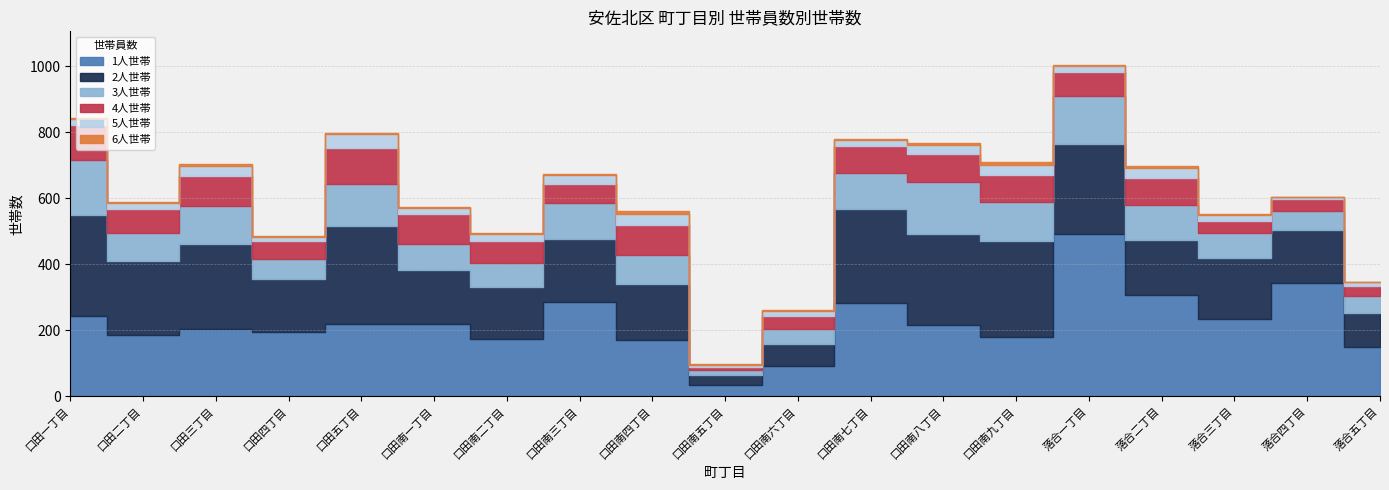

Reading right to left, transcribe all the data shown in this chart.

1人世帯: 151	345	233	306	493	179	216	283	92	34	171	285	175	219	218	194	203	185	244
2人世帯: 101	159	186	169	272	293	276	284	67	32	171	193	157	164	297	162	258	225	307
3人世帯: 53	59	75	105	145	116	158	110	46	13	87	109	73	79	130	59	116	86	164
4人世帯: 28	35	38	81	72	83	86	83	40	10	89	56	66	92	109	57	91	73	108
5人世帯: 13	7	18	32	21	31	27	16	13	7	36	28	21	18	40	12	30	17	18
6人世帯: 0	0	3	6	3	7	4	5	4	3	7	4	3	2	5	2	5	3	3